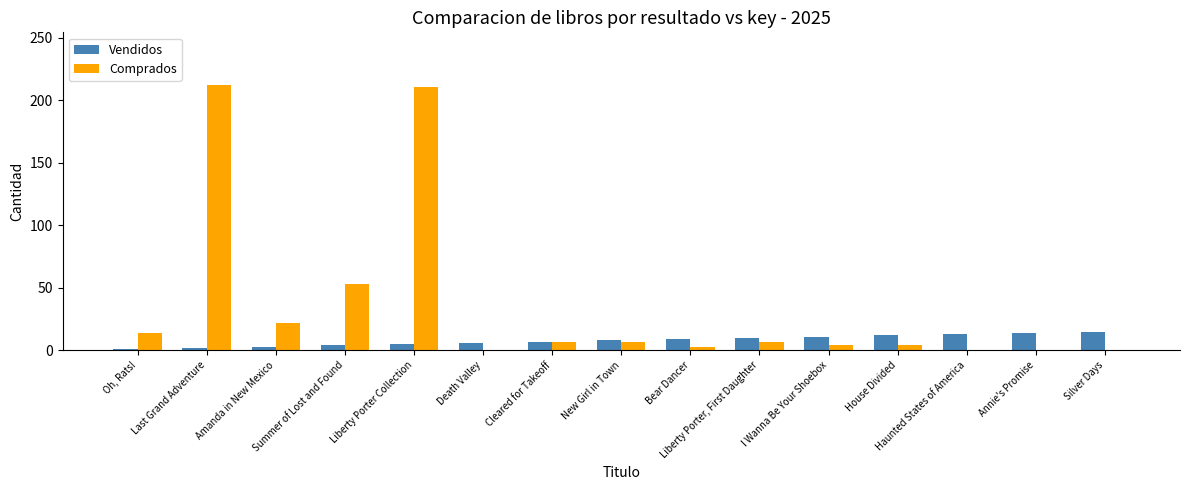

What is the maximum value for Vendidos?

15.0